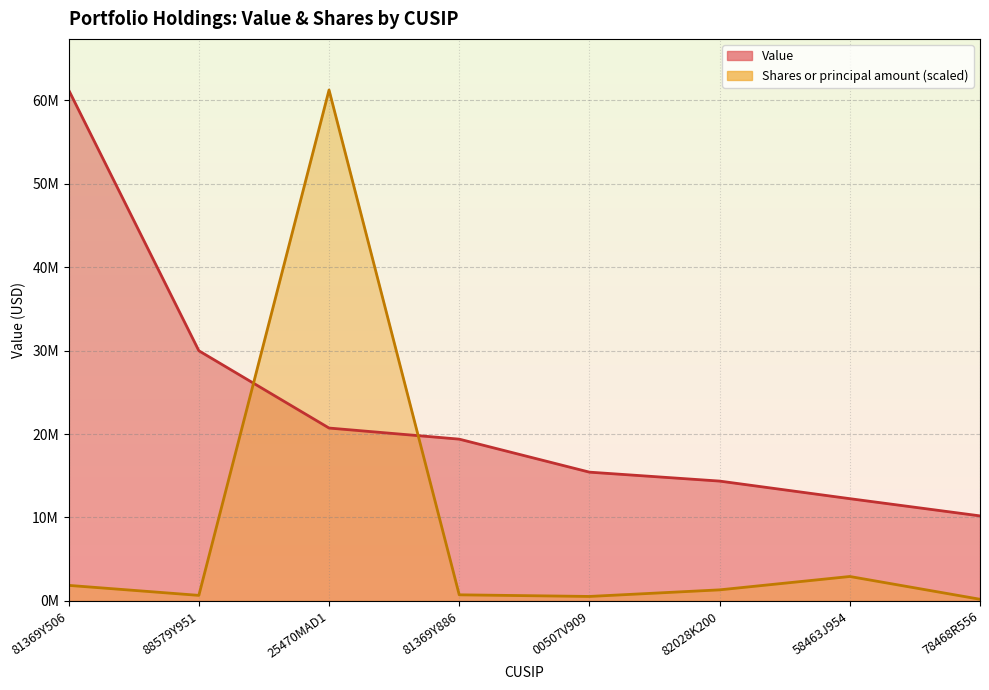

The Value series shows 25733185.2 at 00507V909. True or false?

False